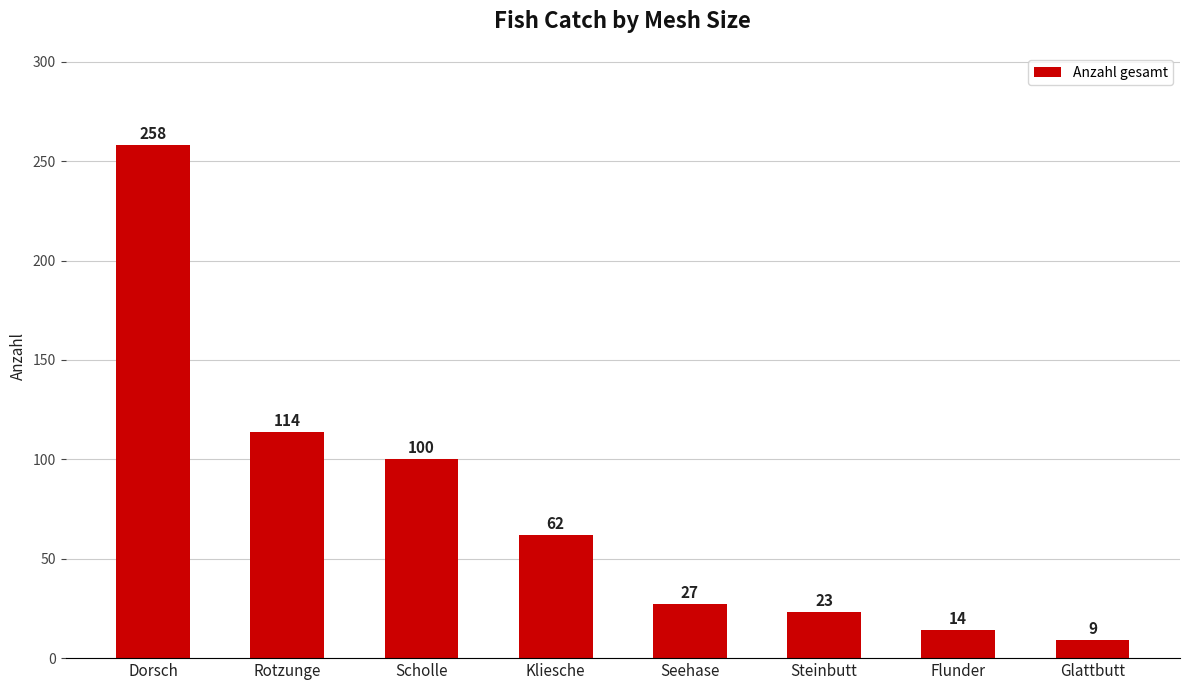

Reading right to left, transcribe all the data shown in this chart.

9	14	23	27	62	100	114	258